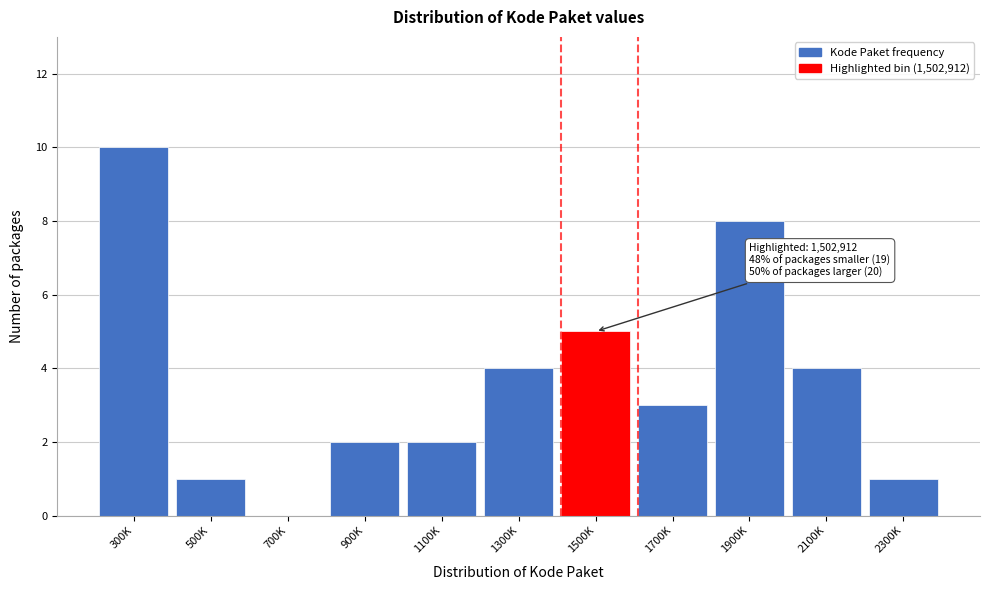

Reading left to right, list all the values displayed in this chart.

300K=10	500K=1	700K=0	900K=2	1100K=2	1300K=4	1500K=5	1700K=3	1900K=8	2100K=4	2300K=1